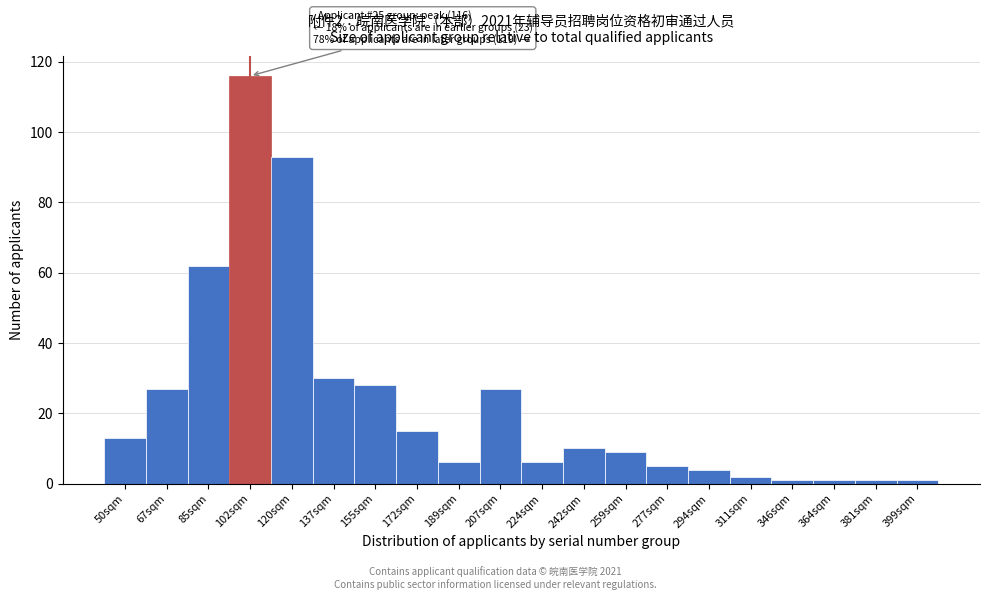

Reading left to right, list all the values displayed in this chart.

13	27	62	116	93	30	28	15	6	27	6	10	9	5	4	2	1	1	1	1